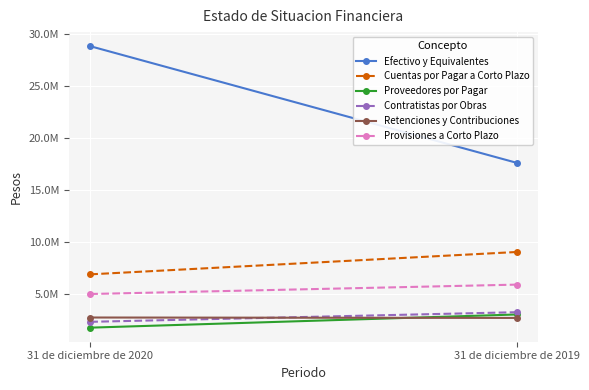

At how many categories does at least one series exceed 20292051?

1